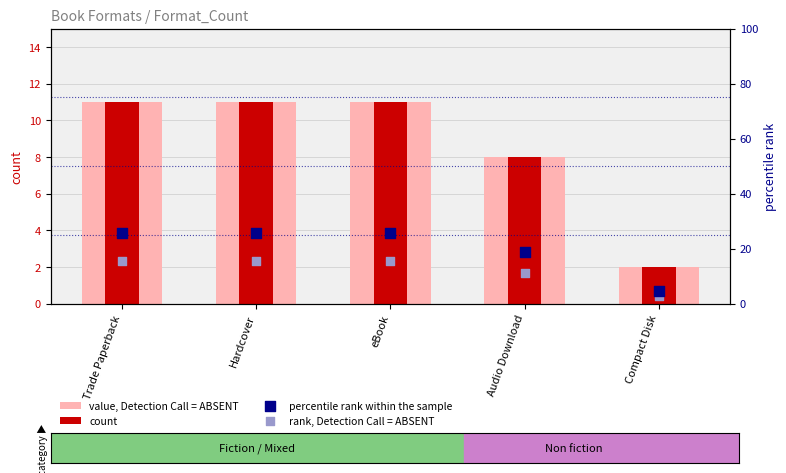

Which series reaches the minimum Y coordinate?

value, Detection Call = ABSENT